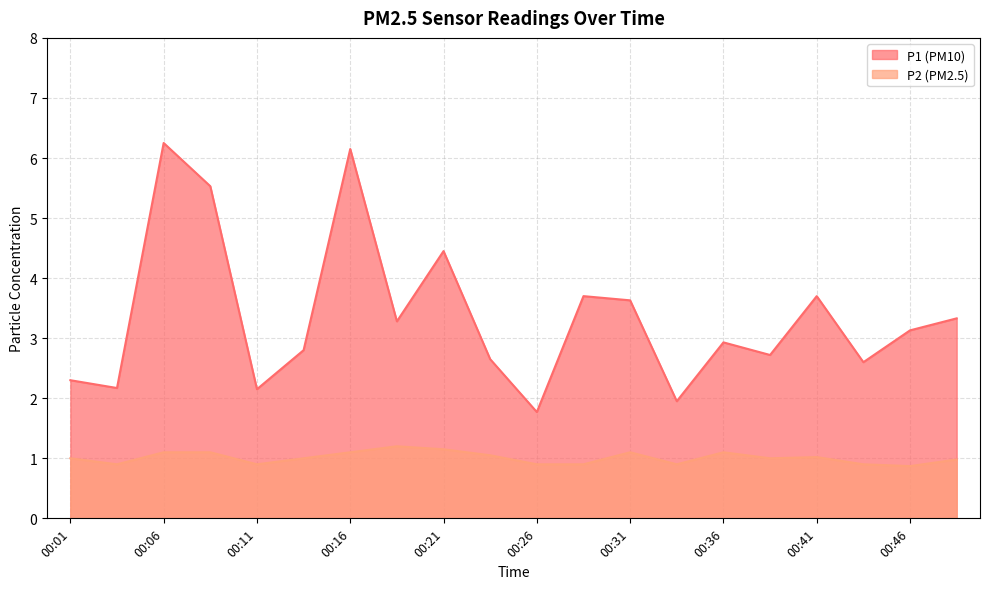

Which category has the highest value in the P2 series?

00:18